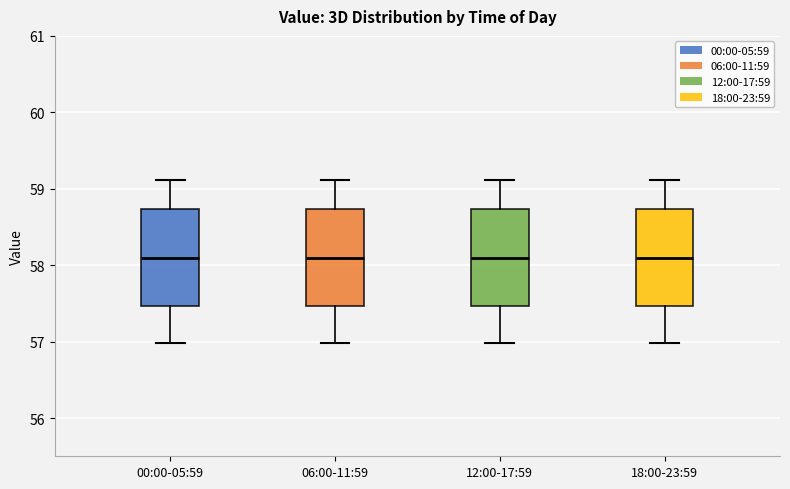

Where does the lower whisker of the box for 12:00-17:59 end on the y-axis? The values are not printed on the chart, so give them approximately, as read against the axis.

57.0